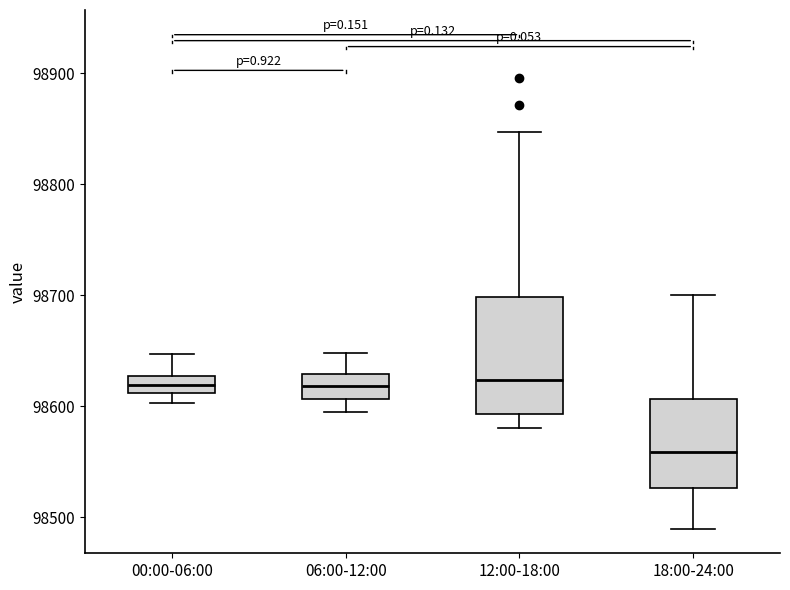

Reading left to right, transcribe this box plot: for each box, give where its median line is, the range the box spans, and where its two whiskers end, as read against the y-axis. The values are not printed on the chart, so give them approximately, as read against the axis.

00:00-06:00: median 98620, box 98610 to 98630, whiskers 98600 to 98650
06:00-12:00: median 98620, box 98610 to 98630, whiskers 98600 to 98650
12:00-18:00: median 98620, box 98590 to 98700, whiskers 98580 to 98850
18:00-24:00: median 98560, box 98530 to 98610, whiskers 98490 to 98700